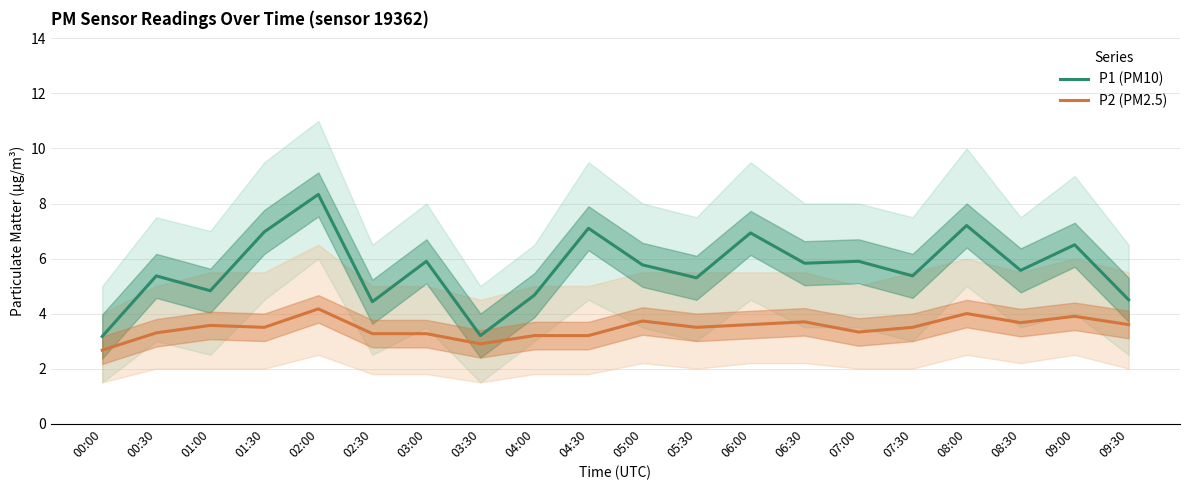

Rank the categories by P2 (PM2.5) value from highest to lowest.

02:00, 08:00, 09:00, 05:00, 06:30, 08:30, 06:00, 09:30, 01:00, 01:30, 05:30, 07:30, 07:00, 00:30, 02:30, 03:00, 04:00, 04:30, 03:30, 00:00